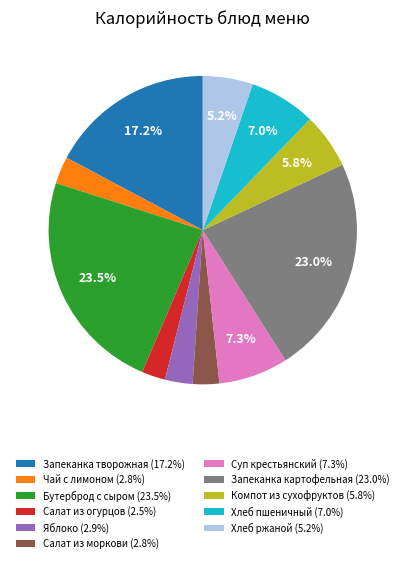

What is the ratio of the value at Салат из моркови (2.8%) to the value at Суп крестьянский (7.3%)?

0.4